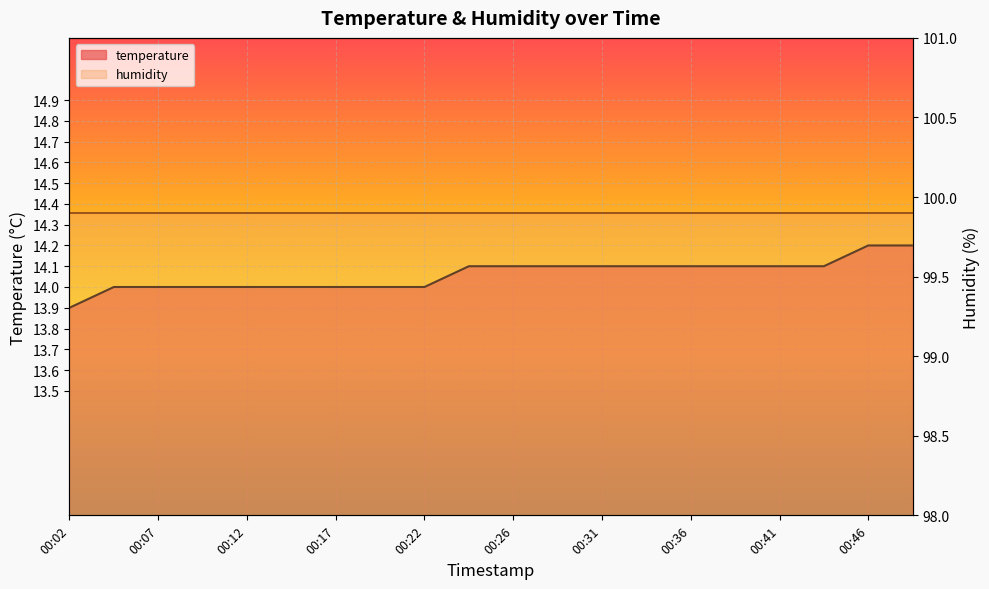

What is the value of the 16th point from the left?

14.1